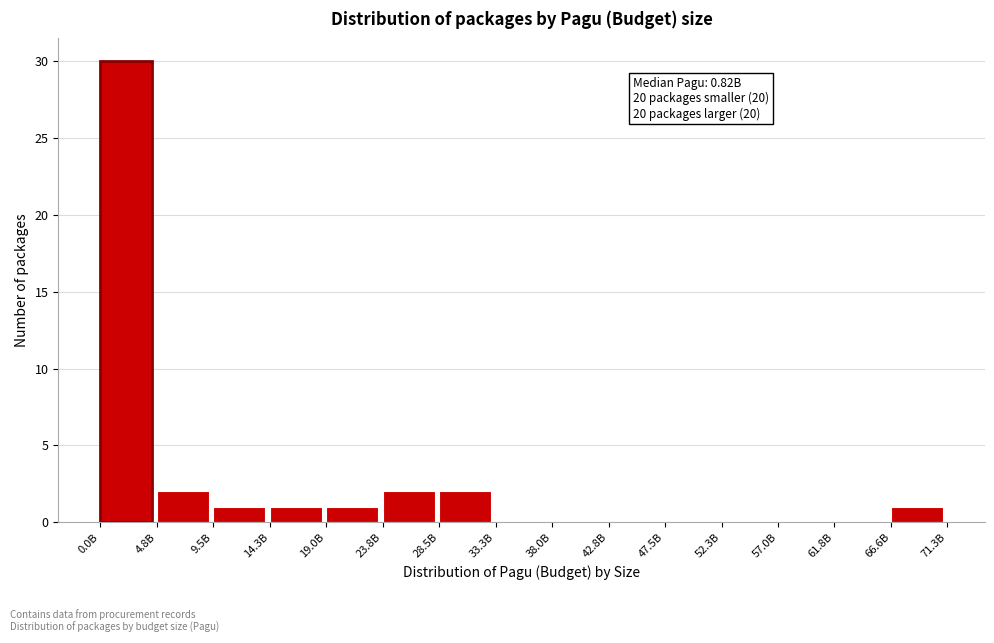

Reading left to right, extract all data points from this chart.

0.0B=30	4.8B=2	9.5B=1	14.3B=1	19.0B=1	23.8B=2	28.5B=2	33.3B=0	38.0B=0	42.8B=0	47.5B=0	52.3B=0	57.0B=0	61.8B=0	66.6B=1